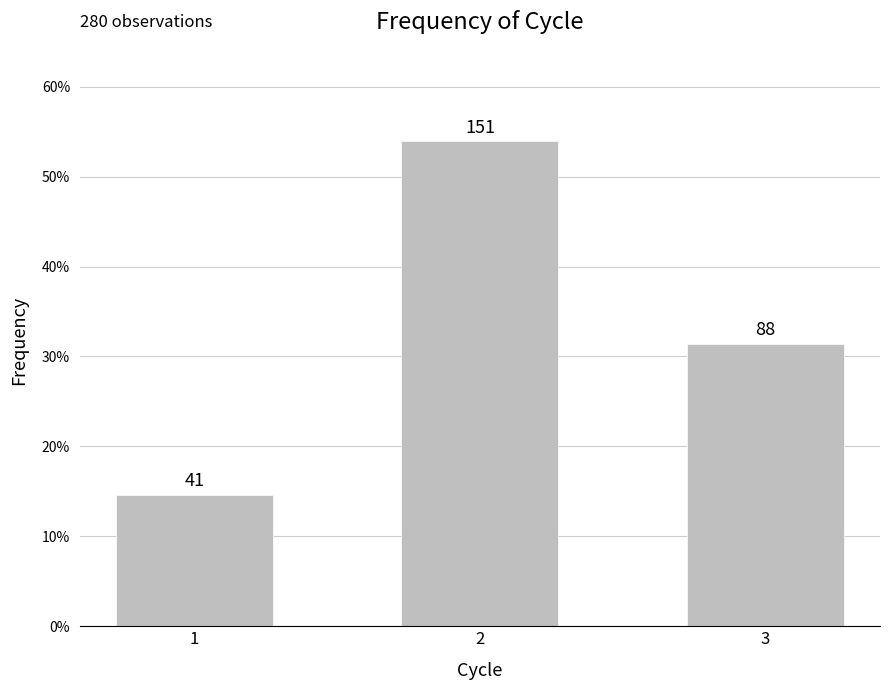

Rank the categories by value from highest to lowest.

2, 3, 1